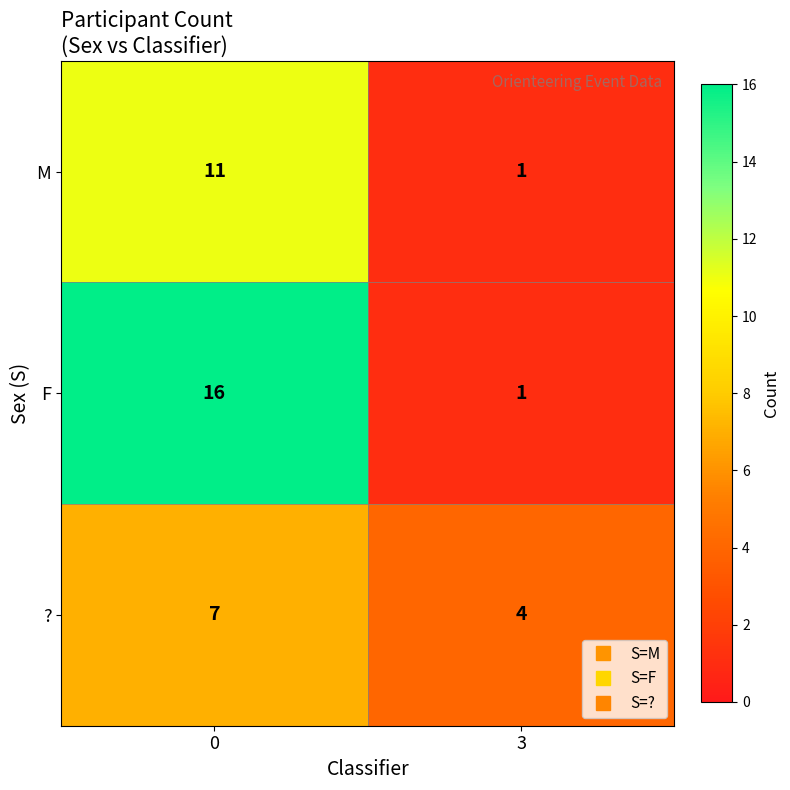

Is it true that M equals 11 at 0?

True